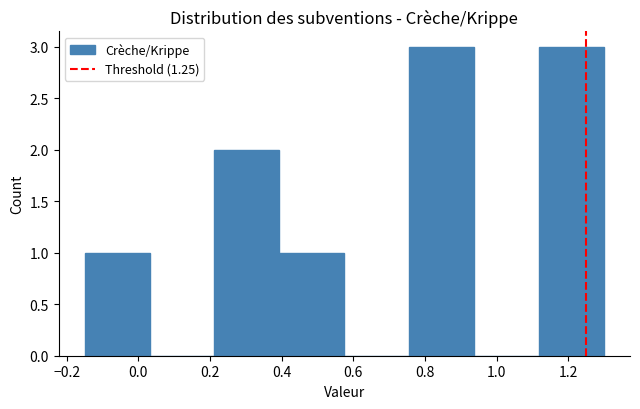

Reading left to right, transcribe this chart: for each bar, give the range it covers on the x-axis and its height. Neither the bar edges nor the heights are printed on the chart, so give them approximately, as read against the axes.

-0.14 to 0.04: 1
0.04 to 0.22: 0
0.22 to 0.40: 2
0.40 to 0.58: 1
0.58 to 0.76: 0
0.76 to 0.94: 3
0.94 to 1.12: 0
1.12 to 1.30: 3